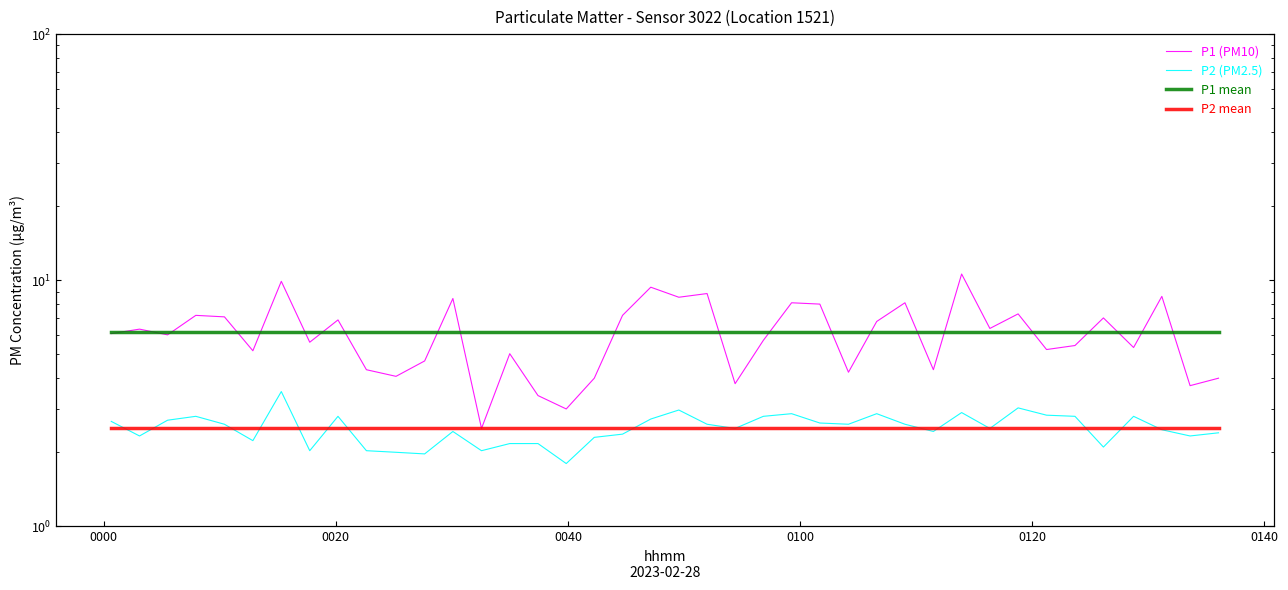

Which series has the largest total across all categories?

P1 (PM10)